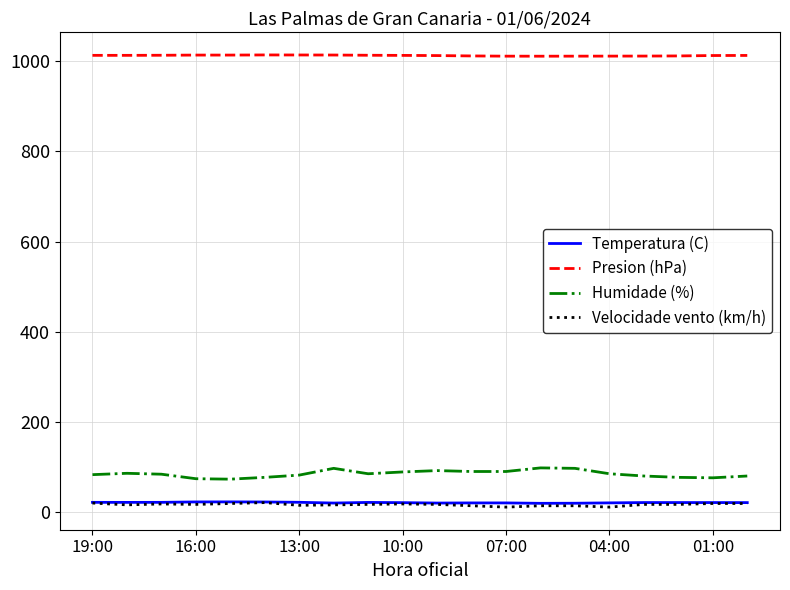

What is the maximum value for Presion (hPa)?

1014.0